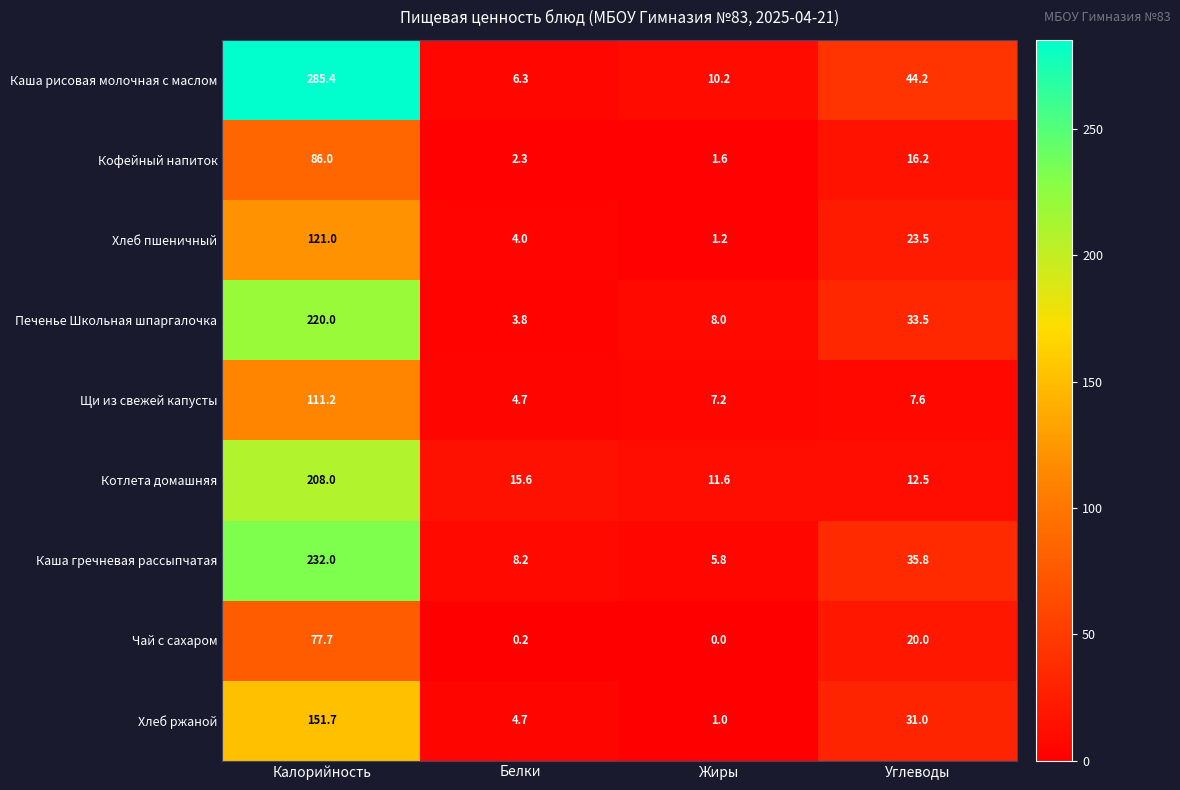

Between Калорийность and Белки, which series saw the biggest shift?

Каша рисовая молочная с маслом